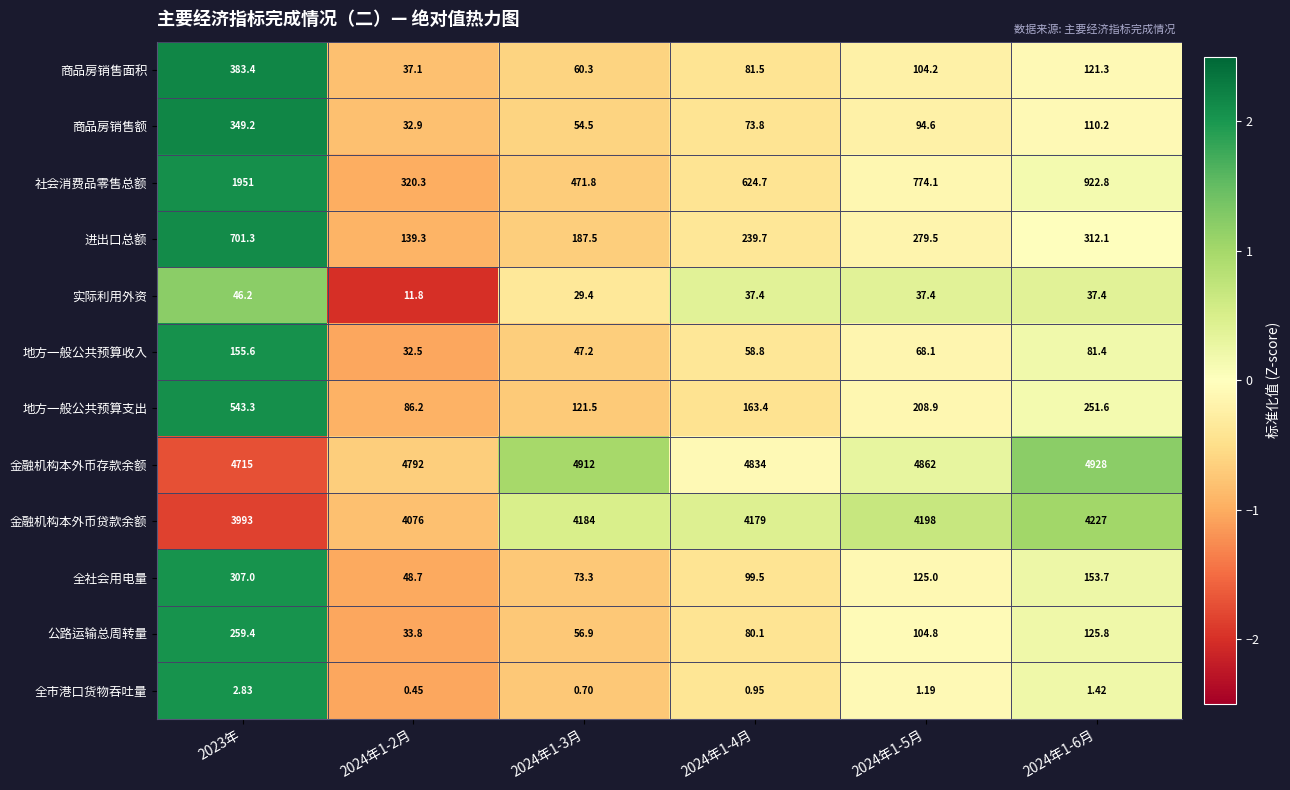

Which series has the largest total across all categories?

金融机构本外币存款余额